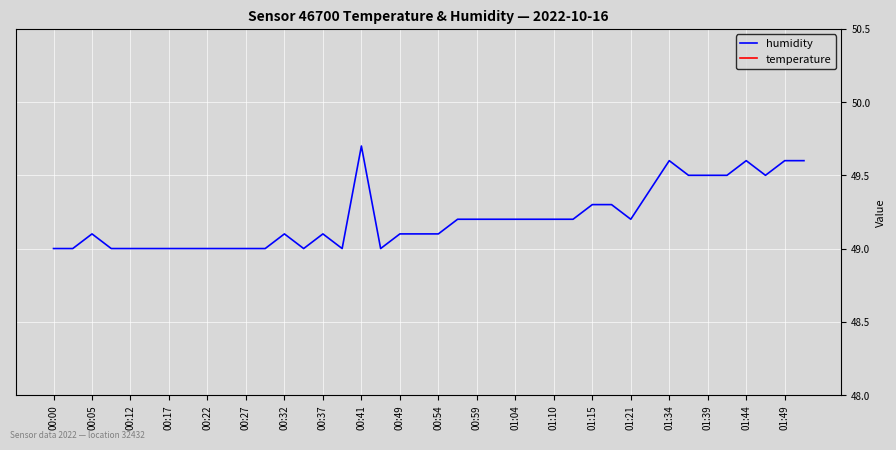

The humidity series shows 88.7 at 00:41. True or false?

False